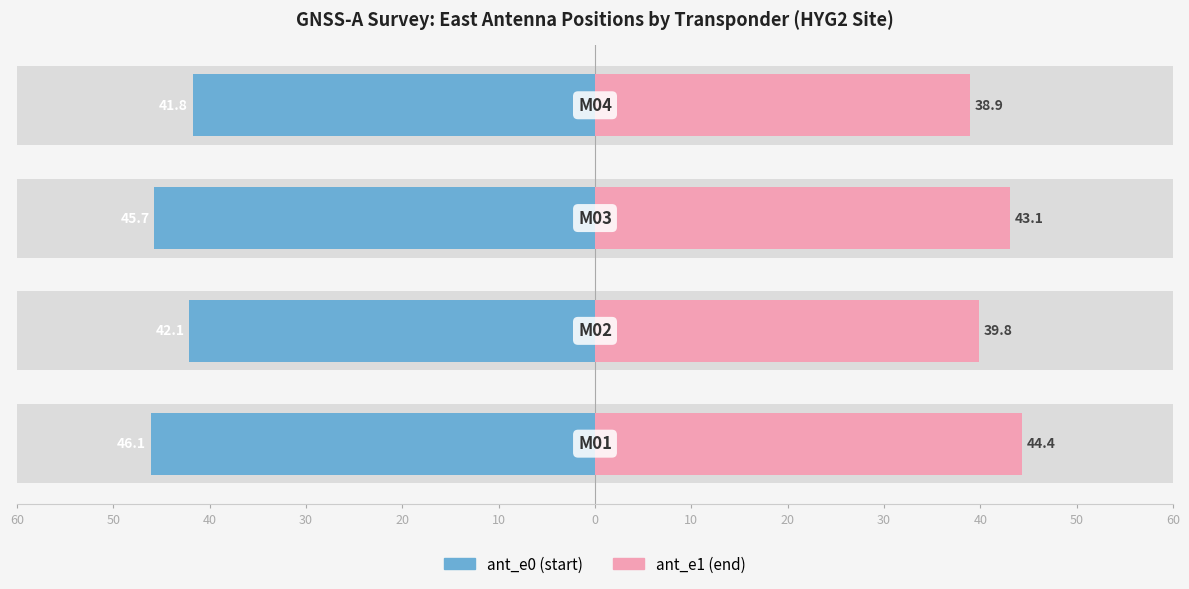

How many groups of bars are there?

4